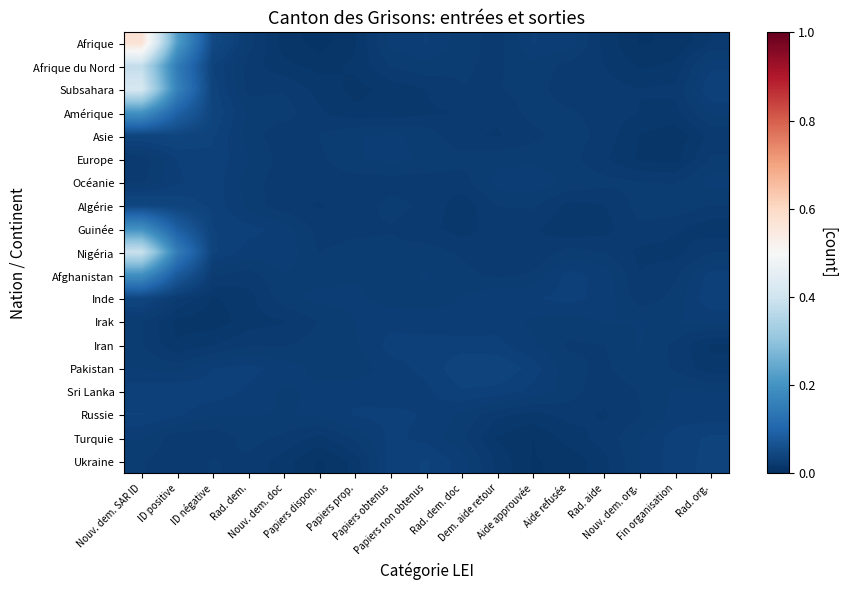

Rank the series at Nouv. dem. SAR ID from highest to lowest value.

Afrique, Subsahara, Nigéria, Afrique du Nord, Amérique, Guinée, Afghanistan, Algérie, Inde, Asie, Russie, Sri Lanka, Turquie, Pakistan, Irak, Ukraine, Iran, Océanie, Europe